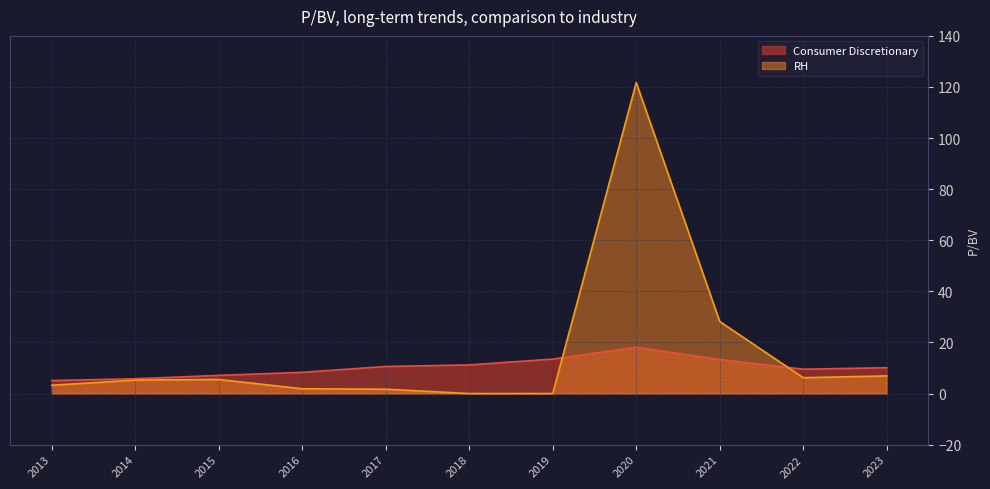

At which category does the chart reach its peak across all series?

2020